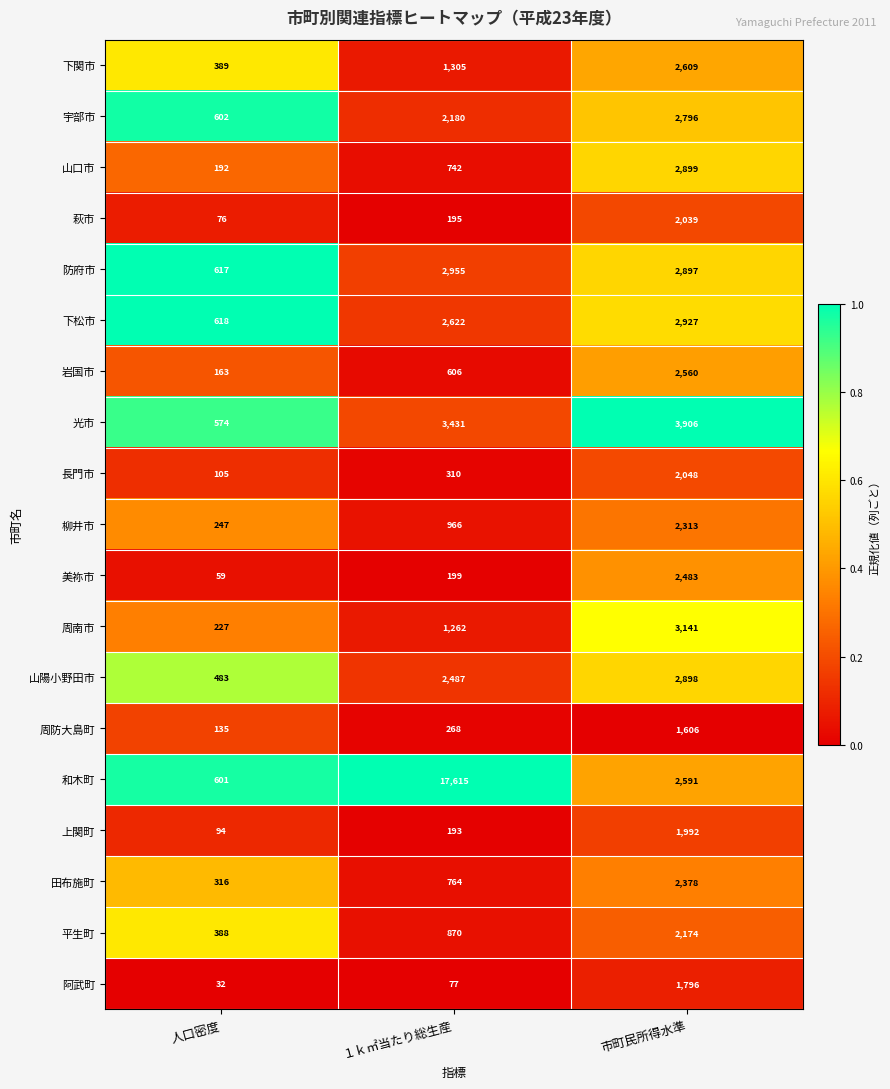

Which series has the widest spread of values?

和木町